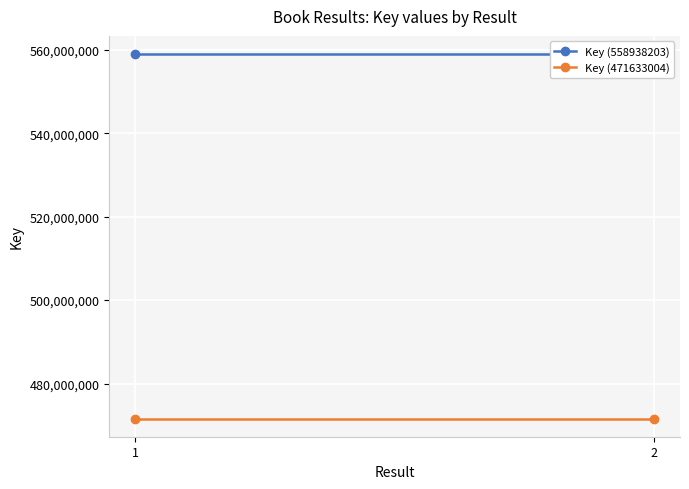

Which label corresponds to the smallest value in the chart?

1